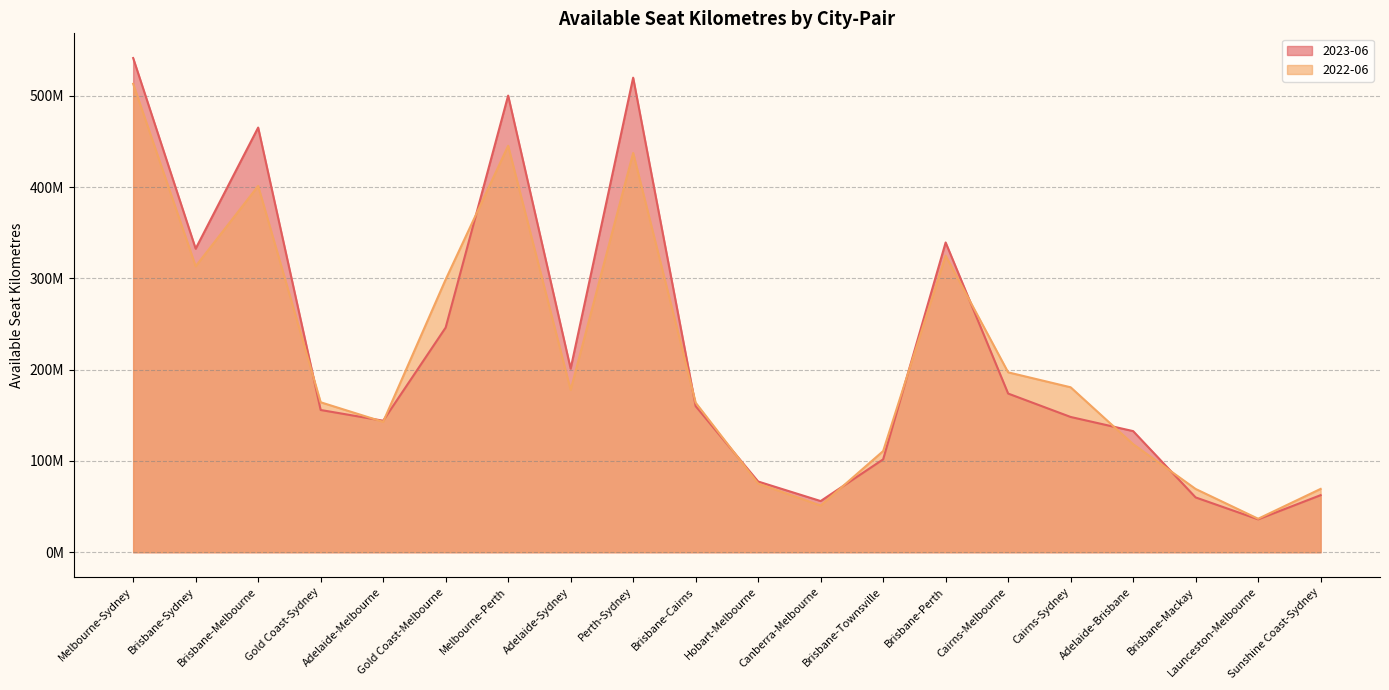

In 2022-06, how many points are lower than both neighbors (excluding endpoints)?

5